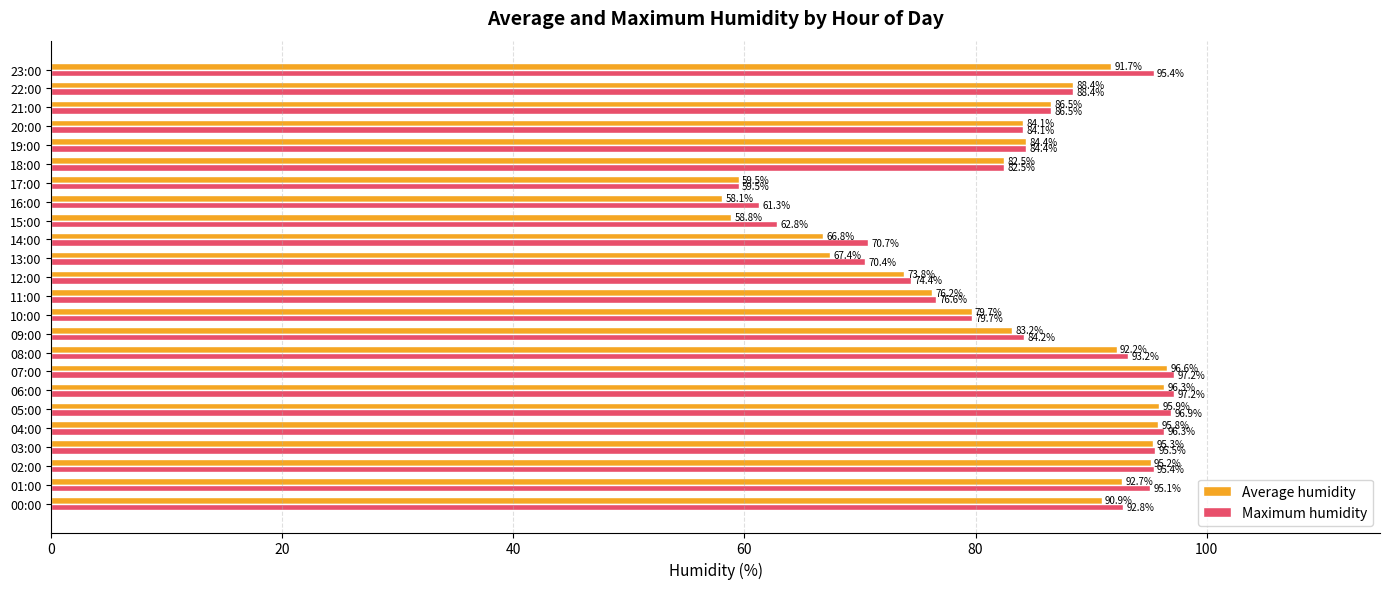

Which series has the largest range (max minus min)?

Average humidity